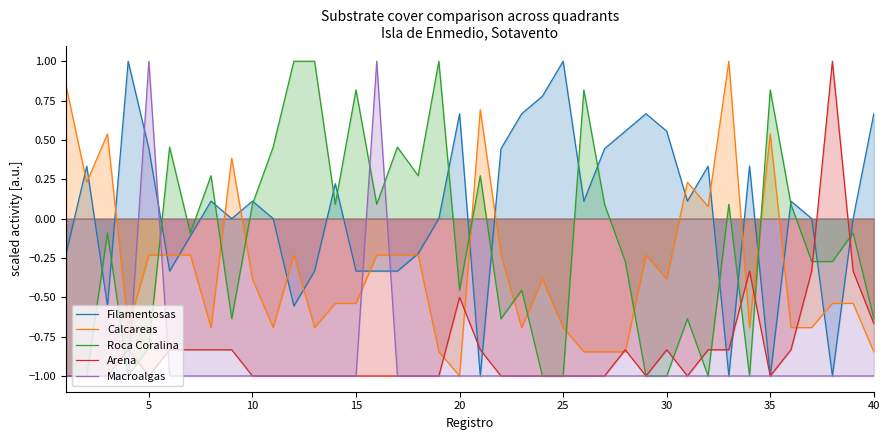

What is the maximum value shown in the chart?

1.0